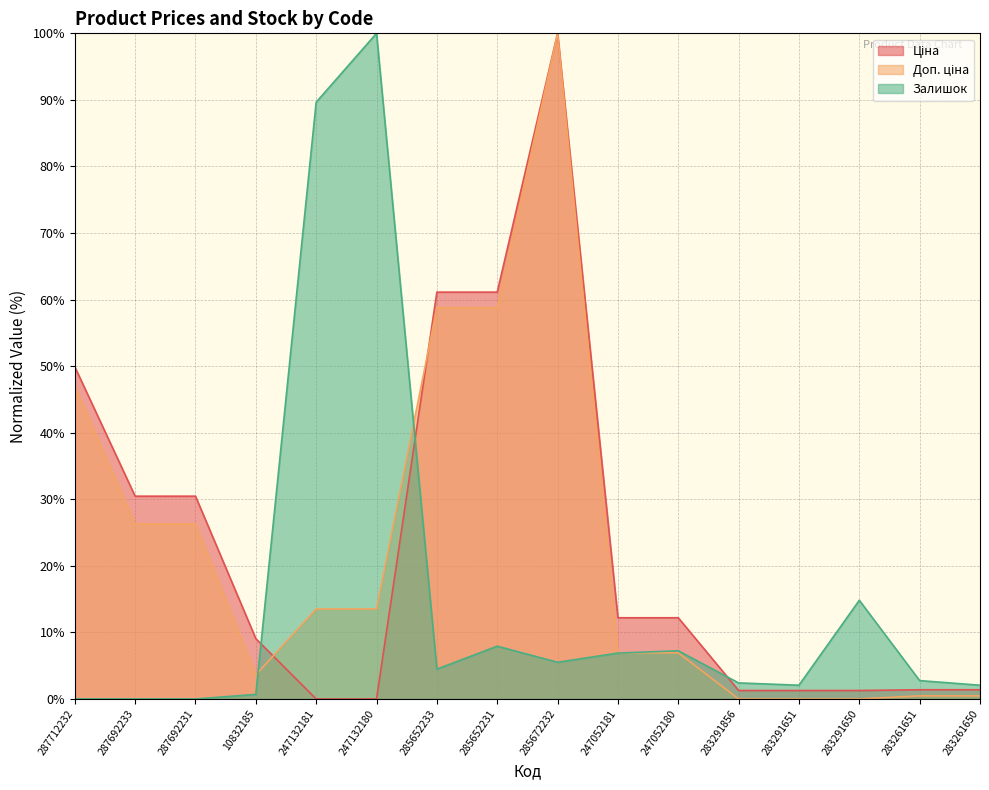

What are all the series names shown in the legend?

Ціна, Доп. ціна, Залишок